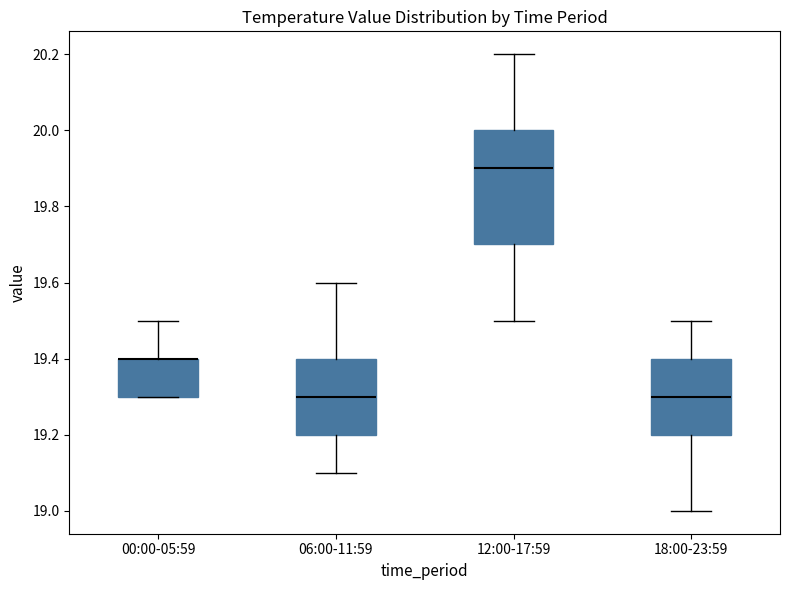

Reading left to right, read every box against the y-axis: the position of its median line, the range the box covers, and the ends of its whiskers. The values are not printed on the chart, so give them approximately, as read against the axis.

00:00-05:59: median 19.4 (drawn on the box's upper edge), box 19.3 to 19.4, whiskers 19.3 to 19.5
06:00-11:59: median 19.3, box 19.2 to 19.4, whiskers 19.1 to 19.6
12:00-17:59: median 19.9, box 19.7 to 20.0, whiskers 19.5 to 20.2
18:00-23:59: median 19.3, box 19.2 to 19.4, whiskers 19.0 to 19.5